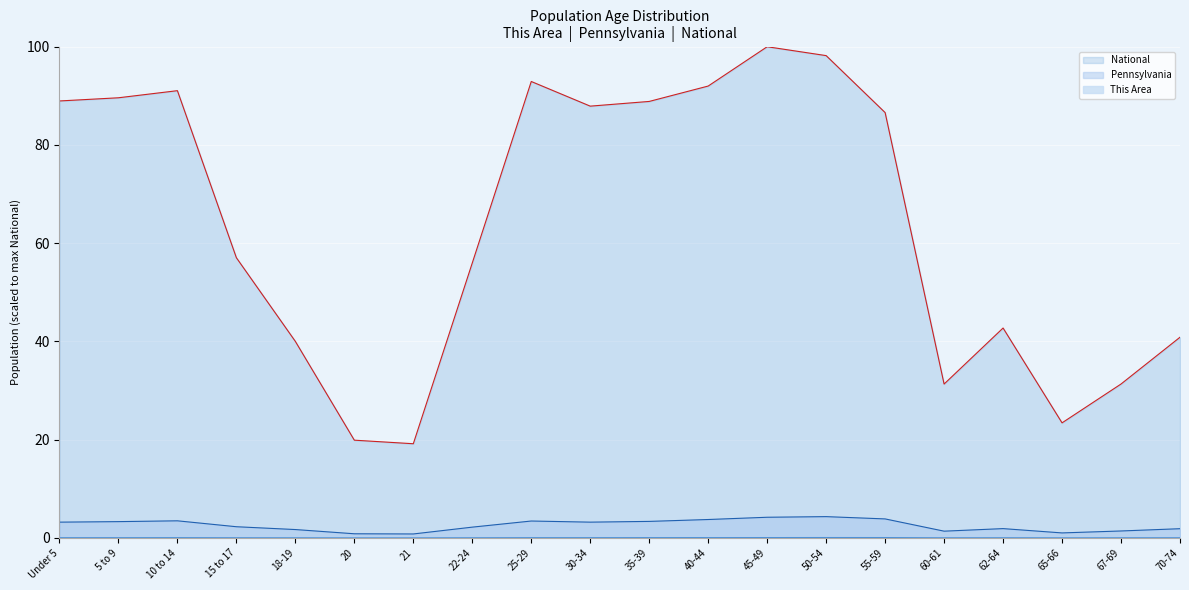

True or false: Pennsylvania has a value of 1.9 at 70-74.

True